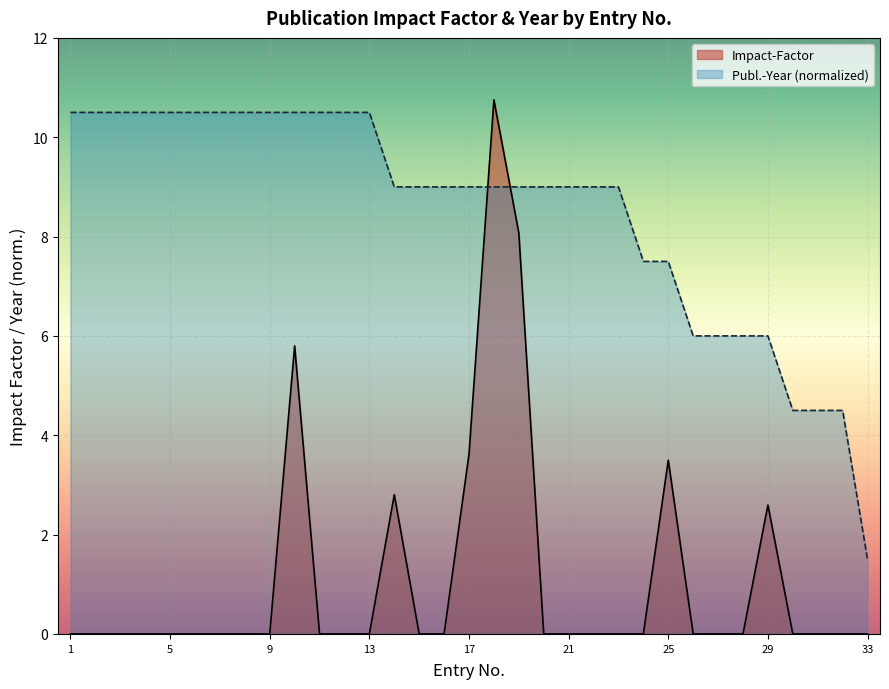

How many data points does each series have?

33